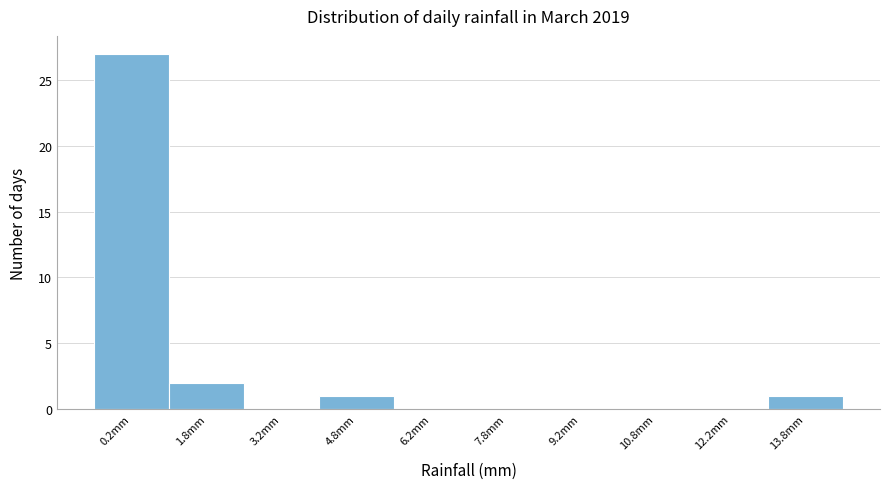

How tall is the bar that spans -0.5 to 1.0 on the x-axis? Neither the bar edges nor the heights are printed on the chart, so give them approximately, as read against the axes.

27